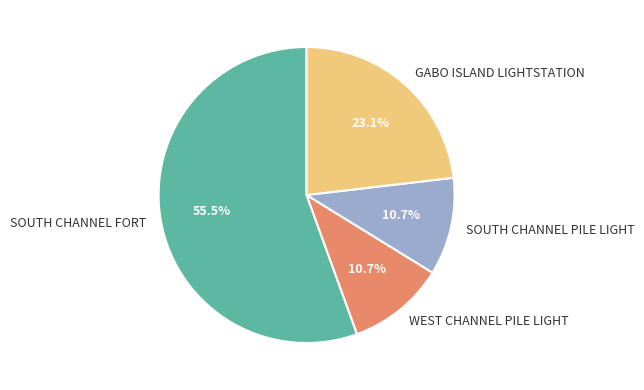

How many segments does this pie chart have?

4